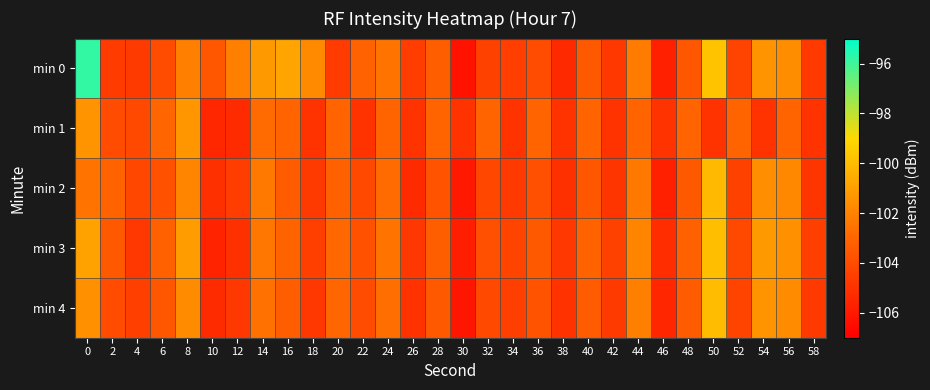

Which category has the lowest value across all series?

30